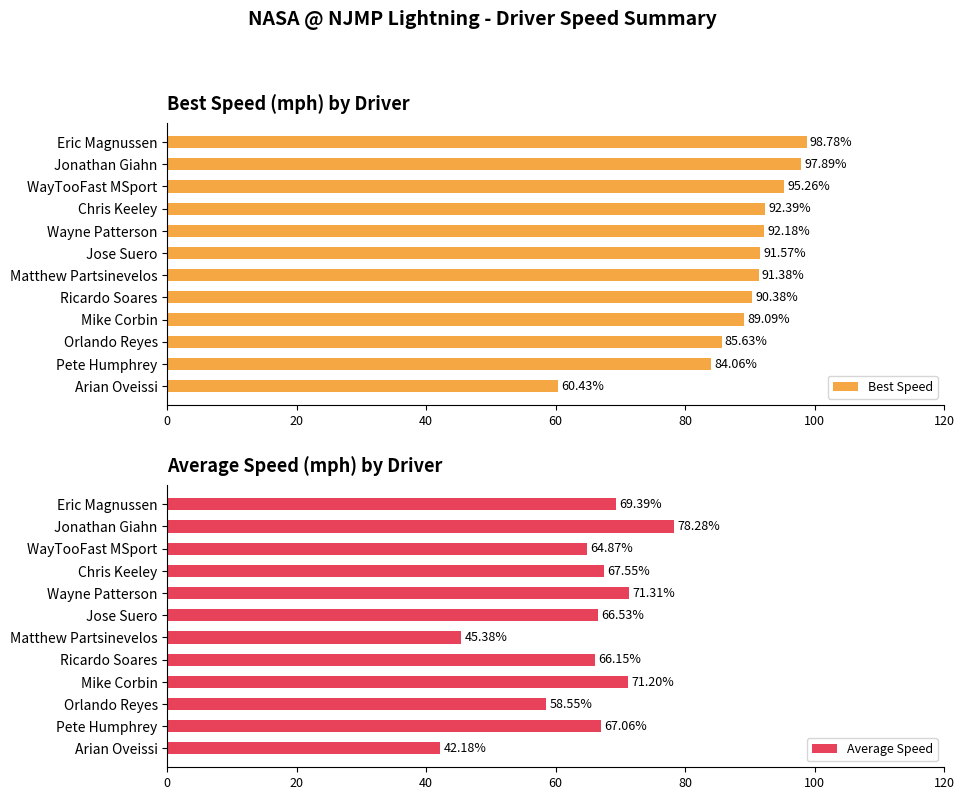

What is the difference between the maximum and second lowest values in the Best Speed series?

14.7